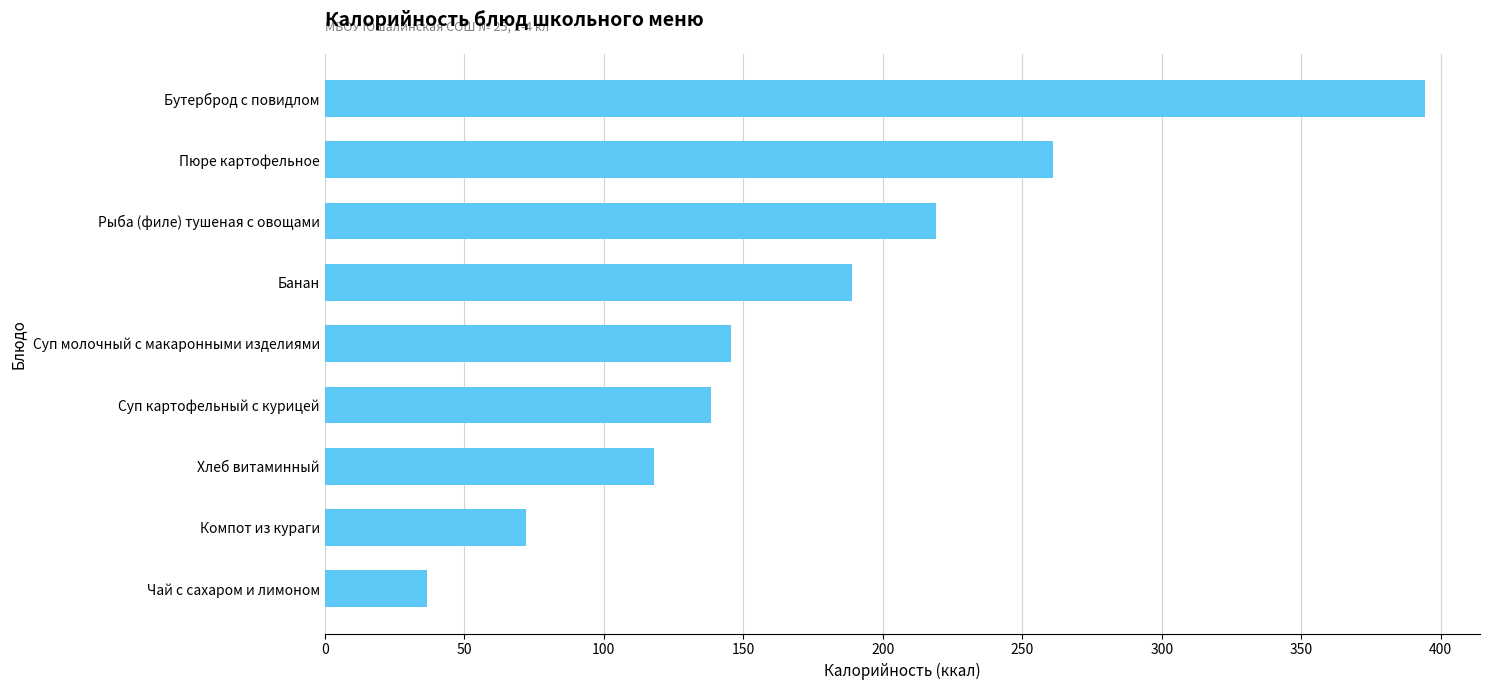

What is the smallest value displayed?

36.6